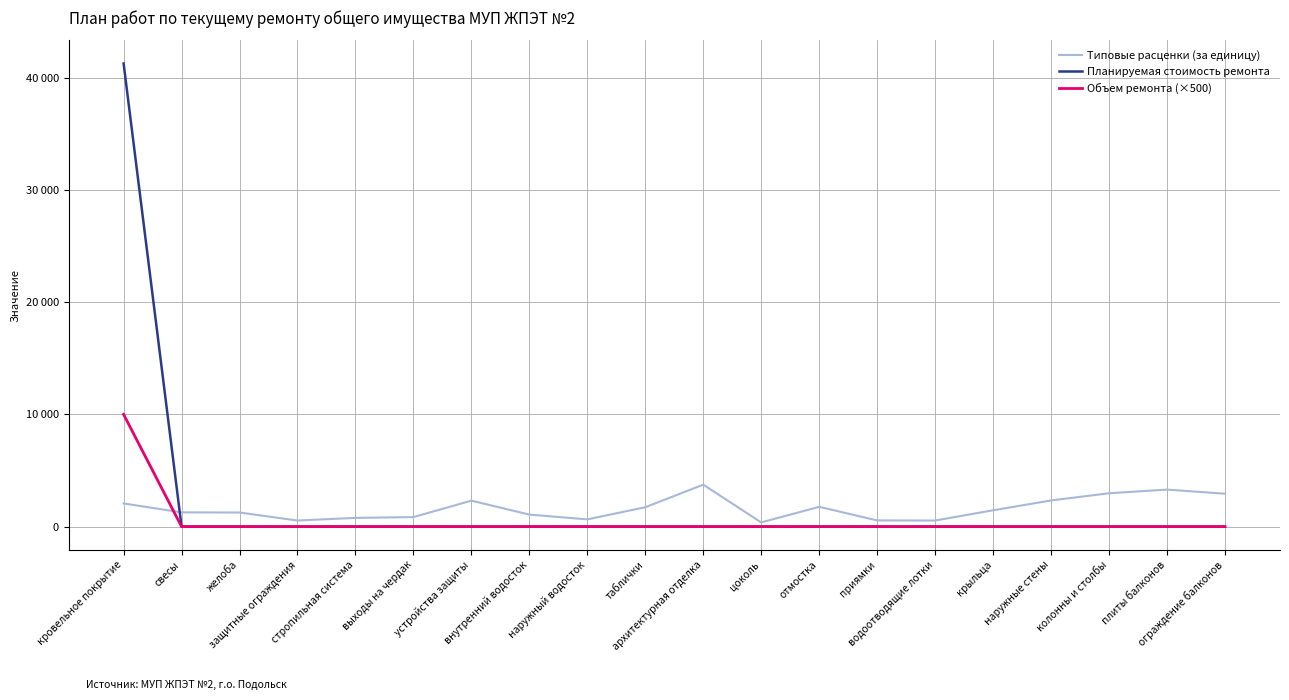

The value of Планируемая стоимость ремонта at ограждение балконов is 0.0. True or false?

True